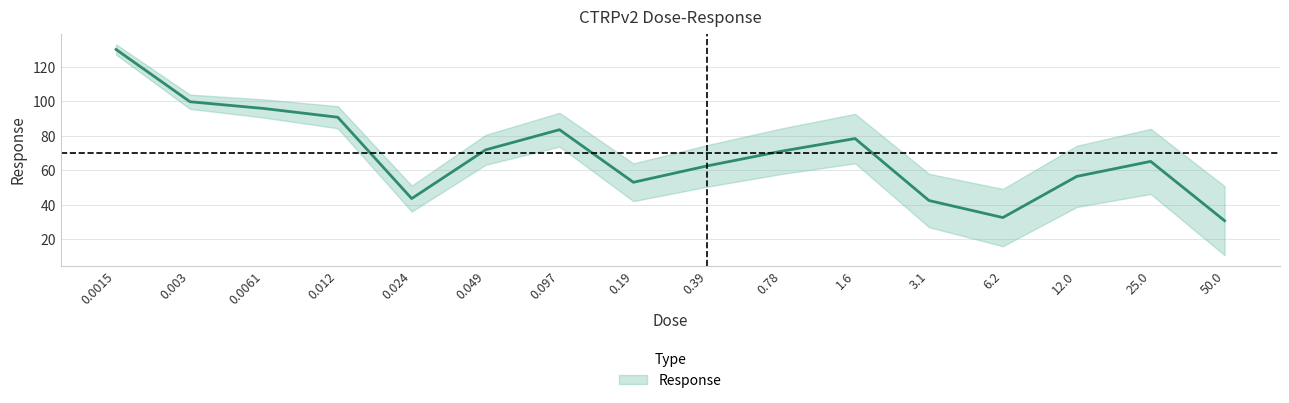

The value at 1.6 is 78.4. True or false?

True